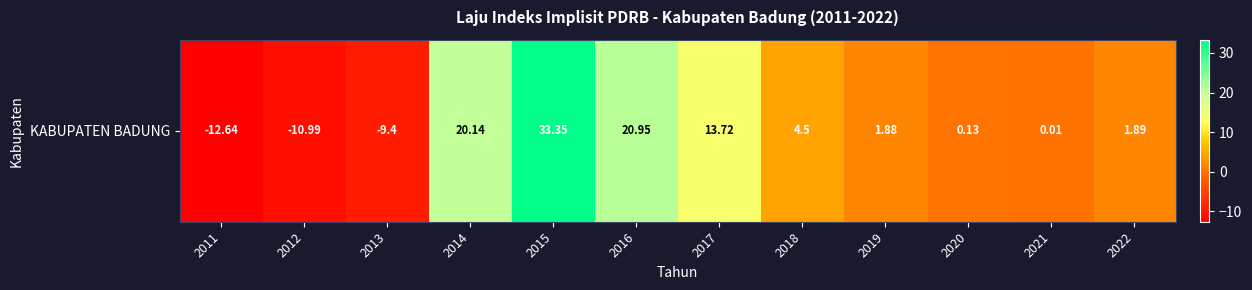

At which category does the chart reach its minimum across all series?

2011